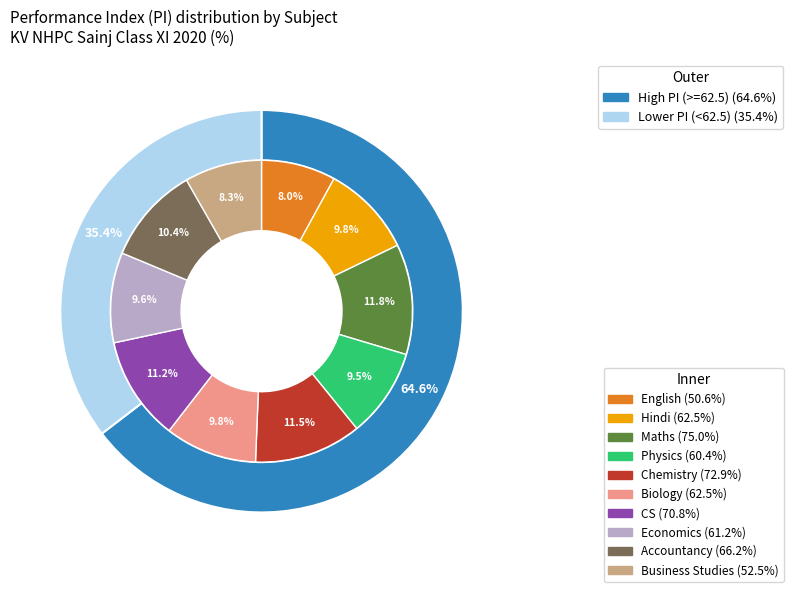

Count the number of slices in the pie.

10